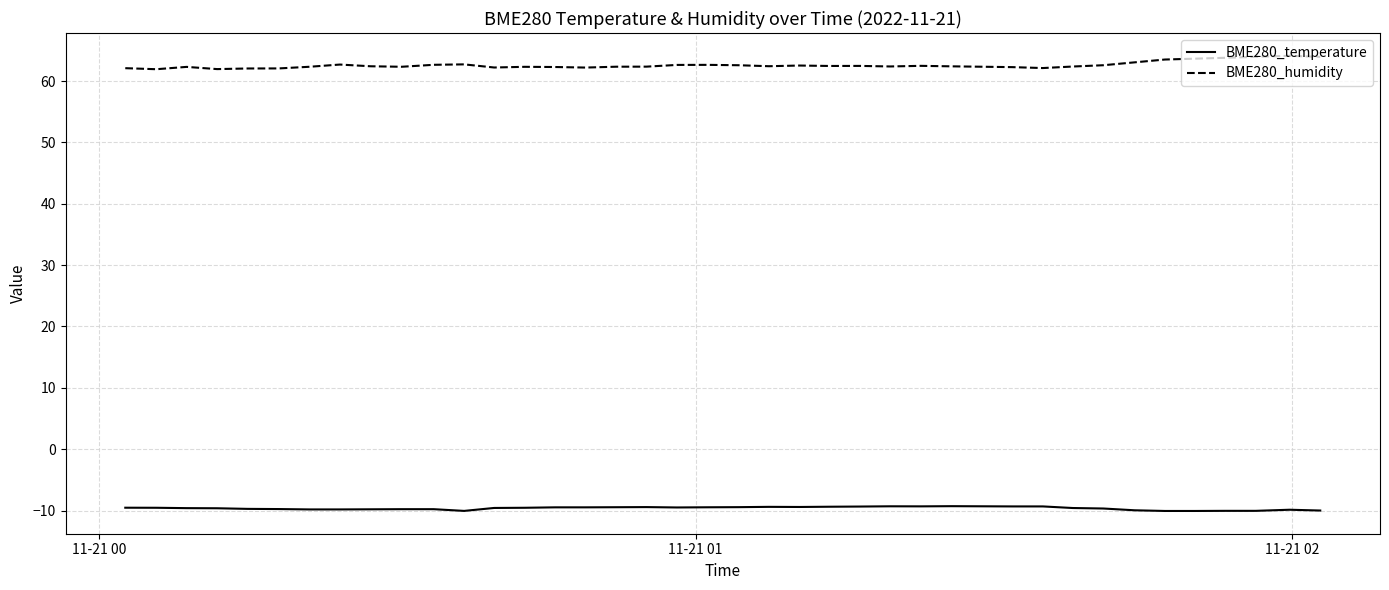

What is the difference between the maximum and minimum values in the BME280_humidity series?

2.2